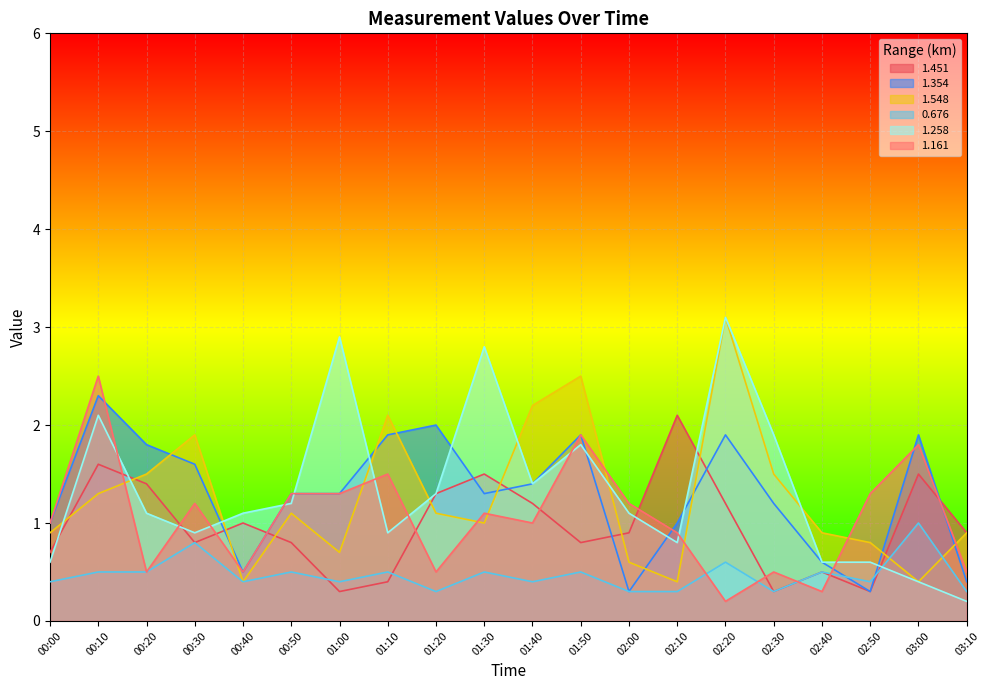

What is the difference between the maximum and second lowest values in the 1.548 series?

2.7